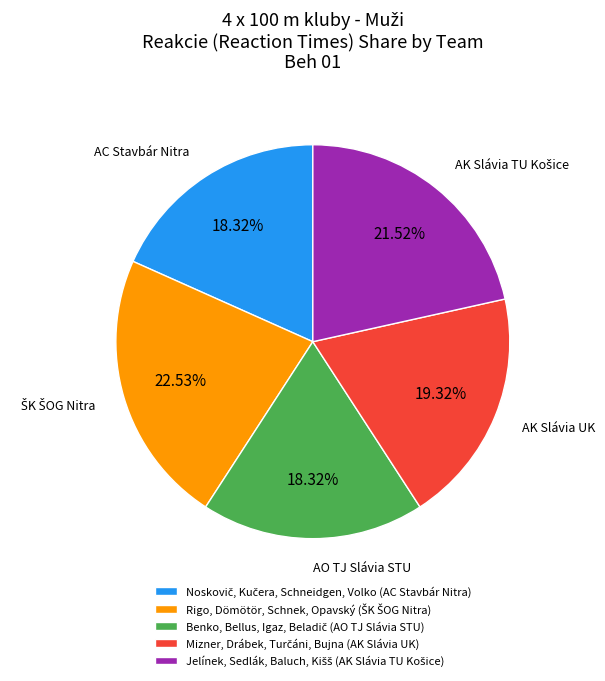

Is there a majority slice in this chart?

No